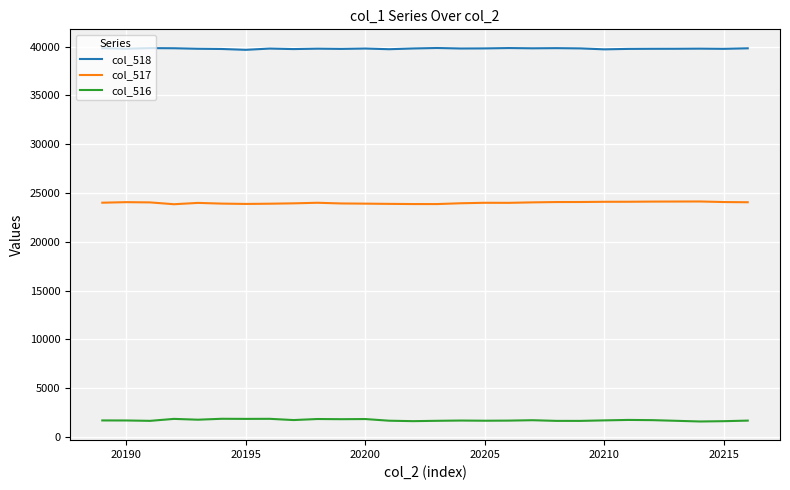

Which series has the largest total across all categories?

col_518